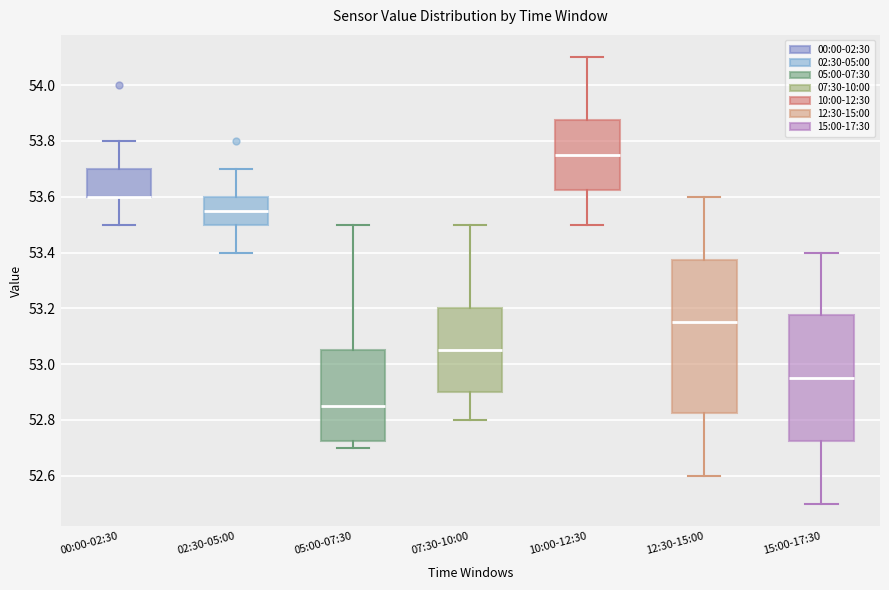

Comparing the boxes themselves (not the whiskers), which one is the tallest?

12:30-15:00